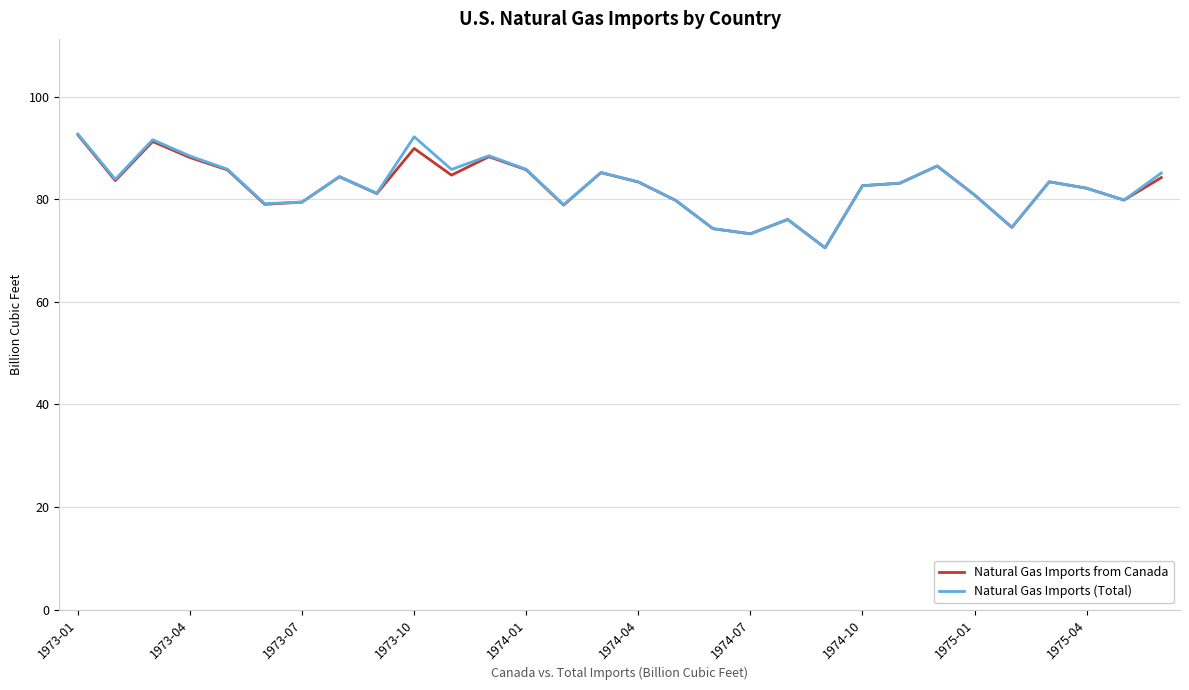

What is the sum of all Natural Gas Imports from Canada values?

2471.8